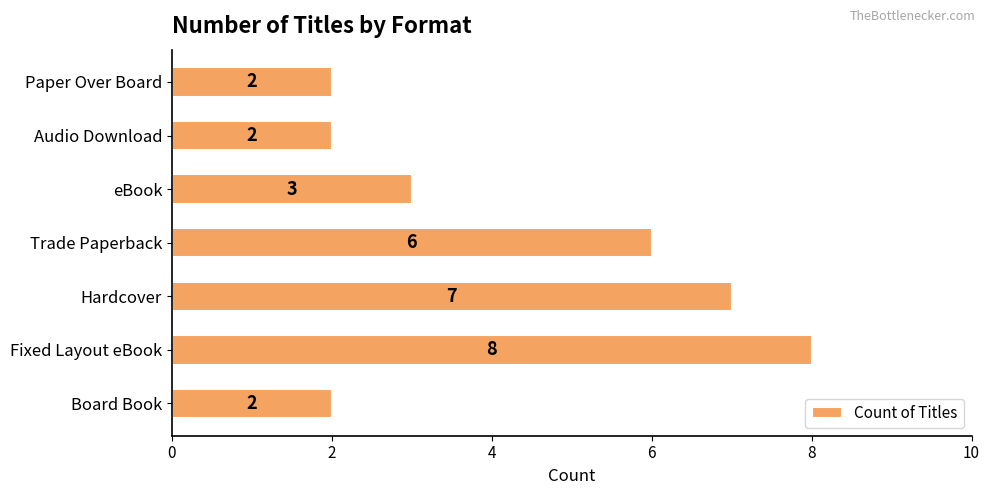

What is the greatest value displayed?

8